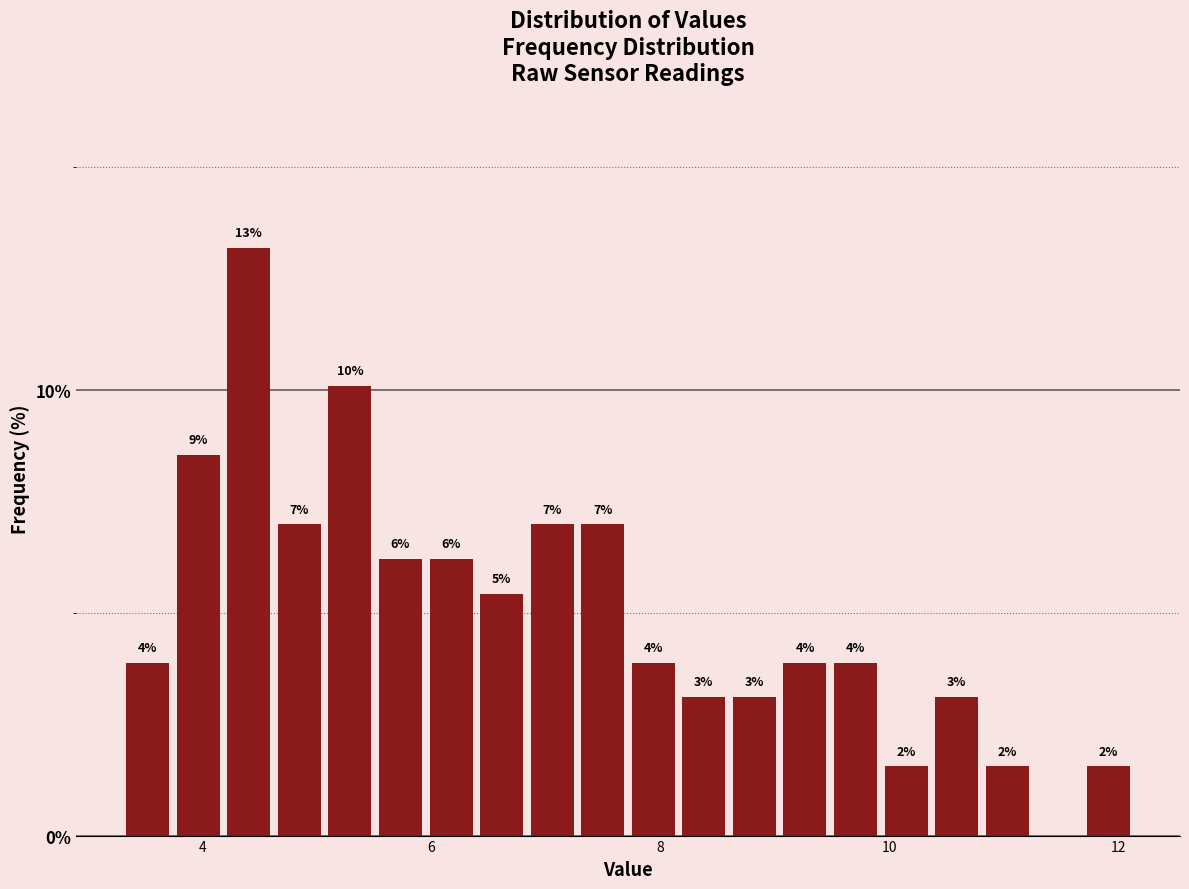

Around what value on the x-axis is the tallest bar? Give the approximate position of its centre, as read against the axis.

4.4